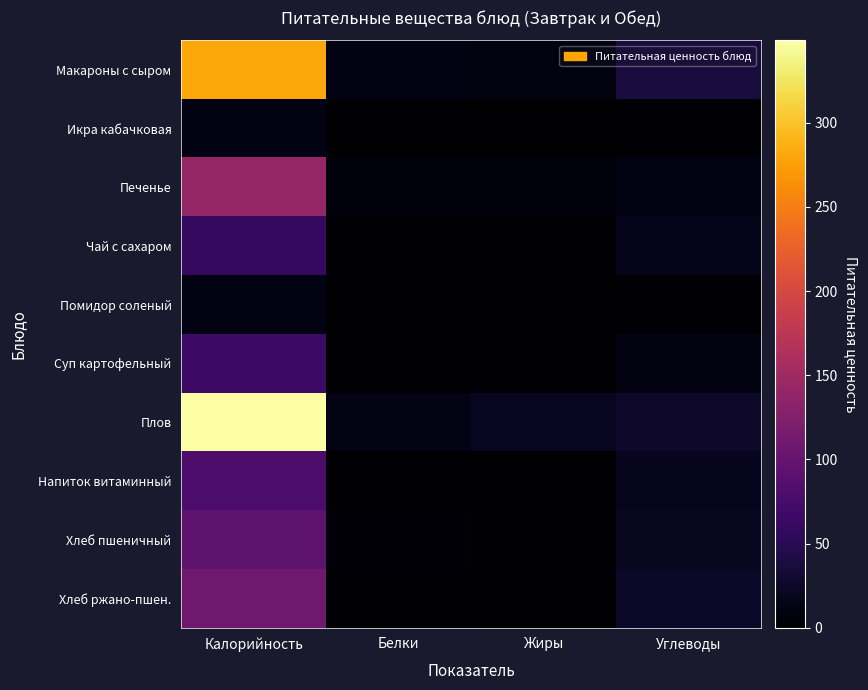

Which series has the widest spread of values?

Плов